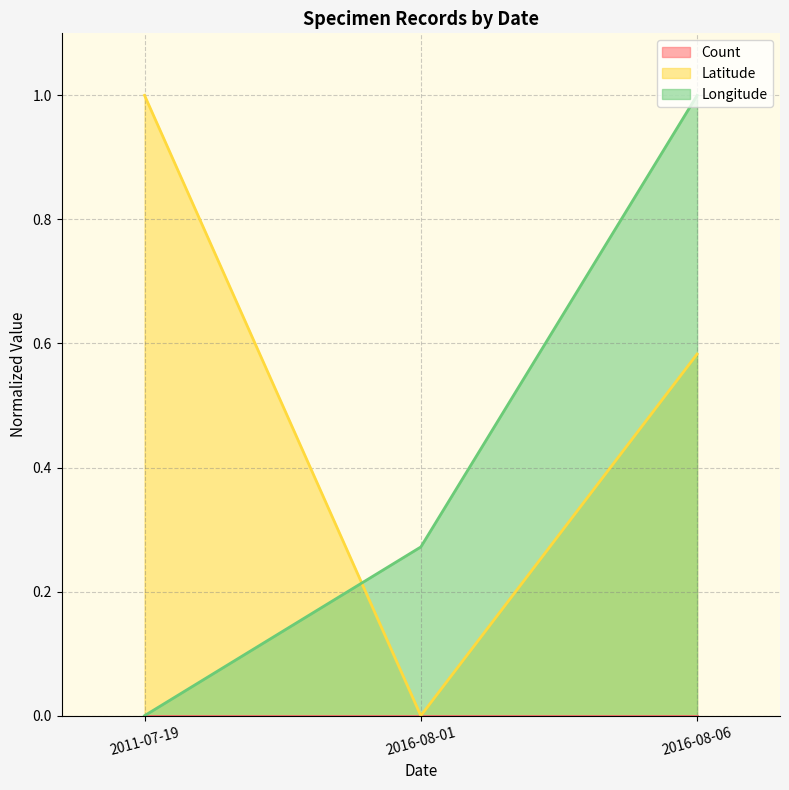

Reading right to left, list all the values displayed in this chart.

Latitude: 2016-08-06=0.6	2016-08-01=0.0	2011-07-19=1.0
Longitude: 2016-08-06=1.0	2016-08-01=0.3	2011-07-19=0.0